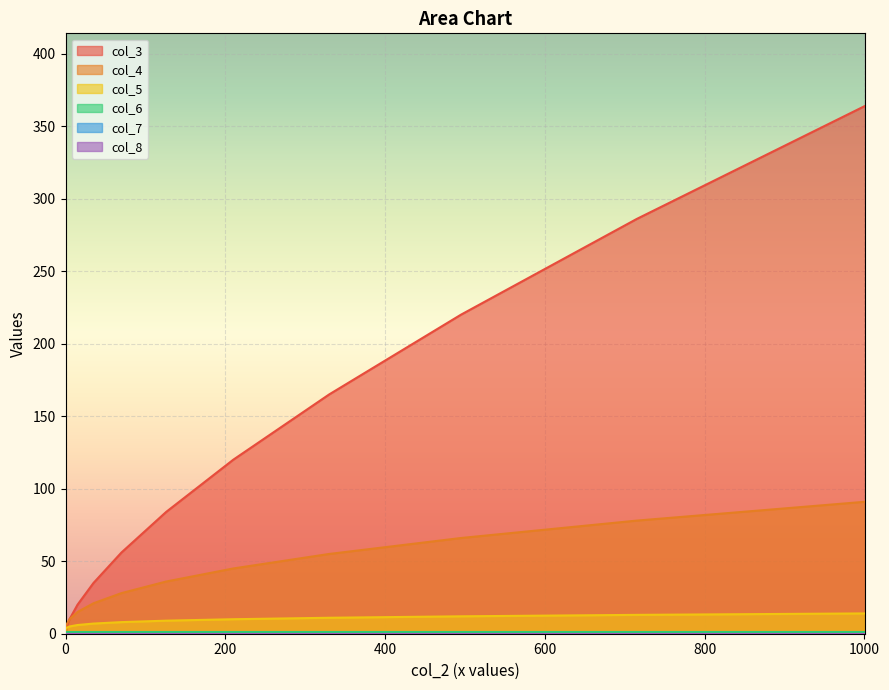

How many values in the col_5 series are below 8?

7